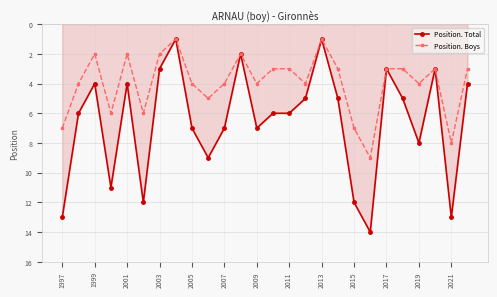

Which series has the largest total across all categories?

Position. Total